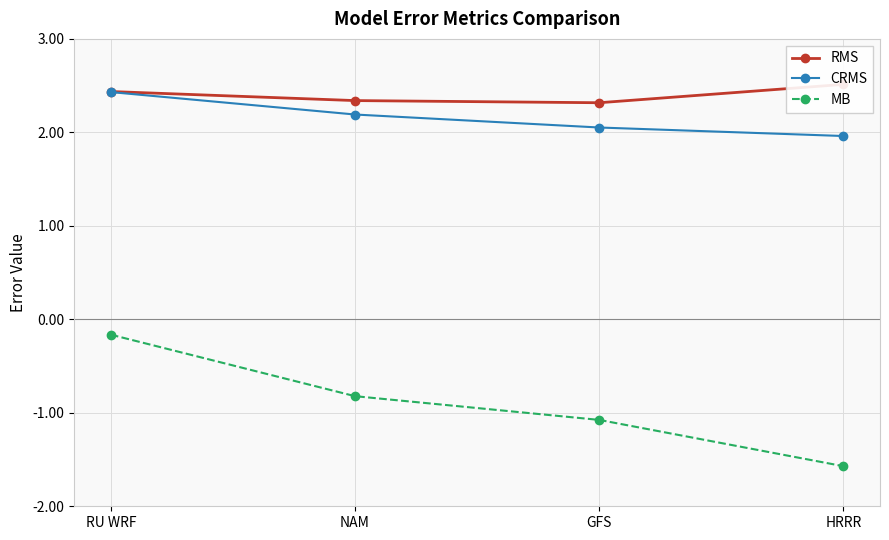

True or false: MB has more than 1 points higher than both neighbors.

False